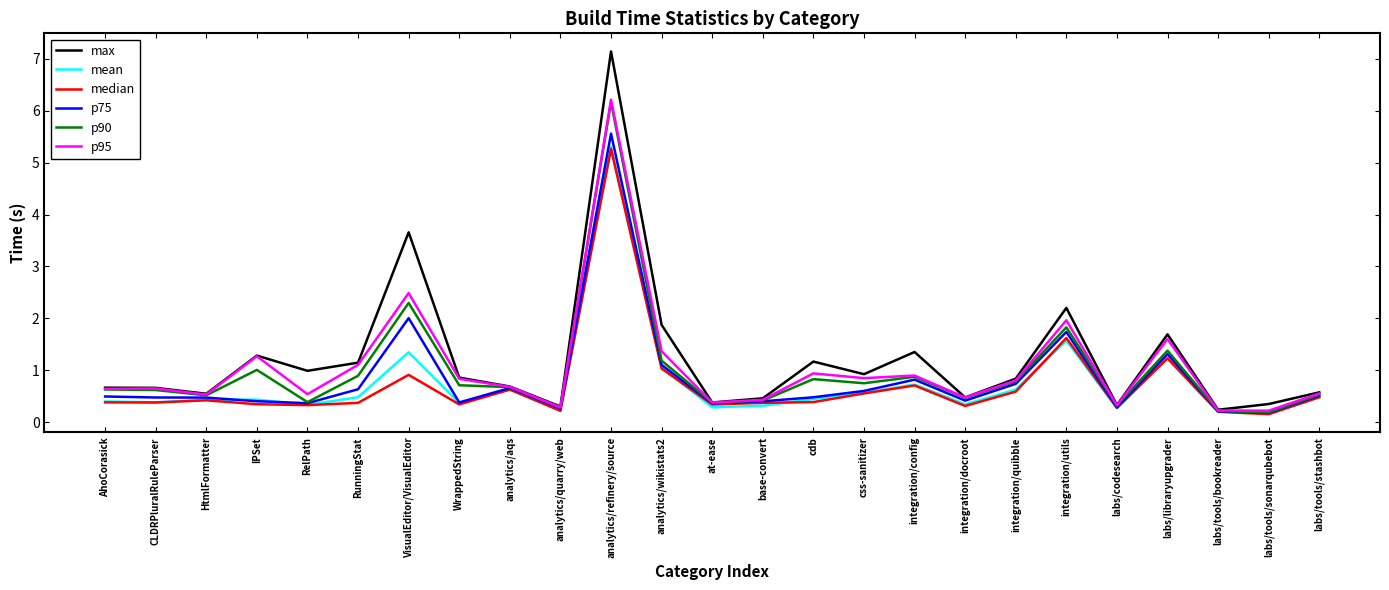

What are all the series names shown in the legend?

max, mean, median, p75, p90, p95